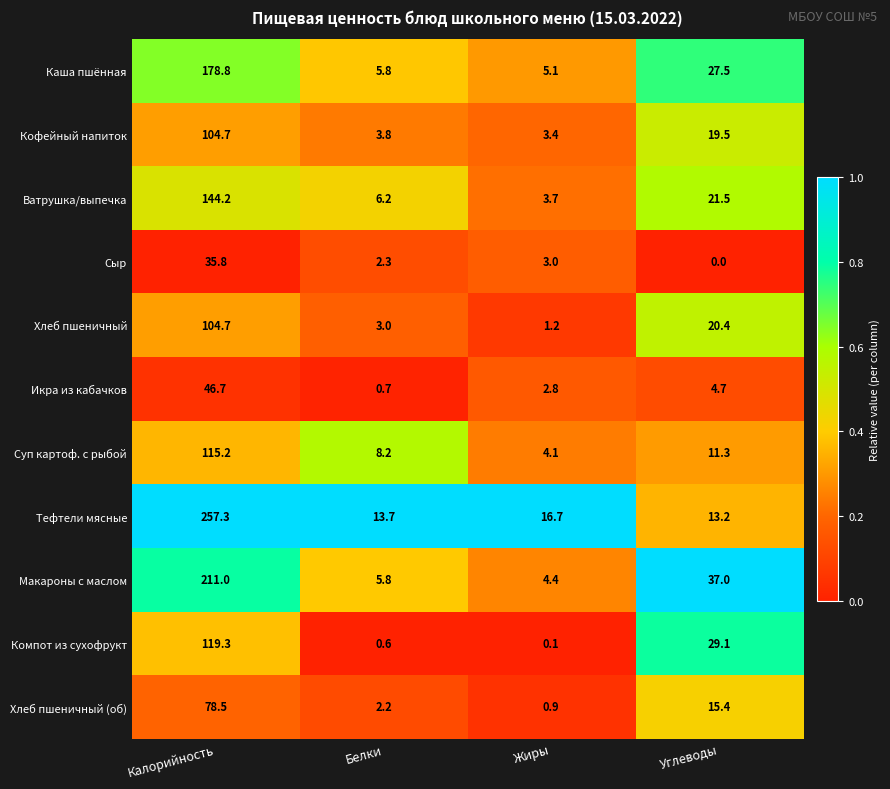

How many distinct data groups are displayed?

11